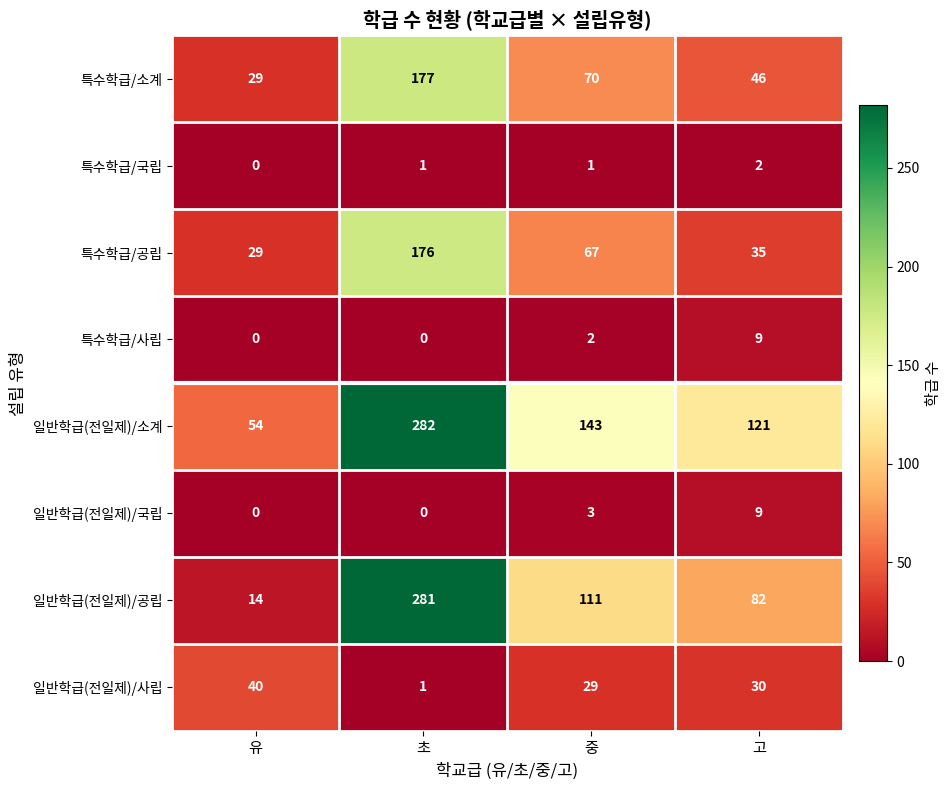

How many data points does each series have?

4